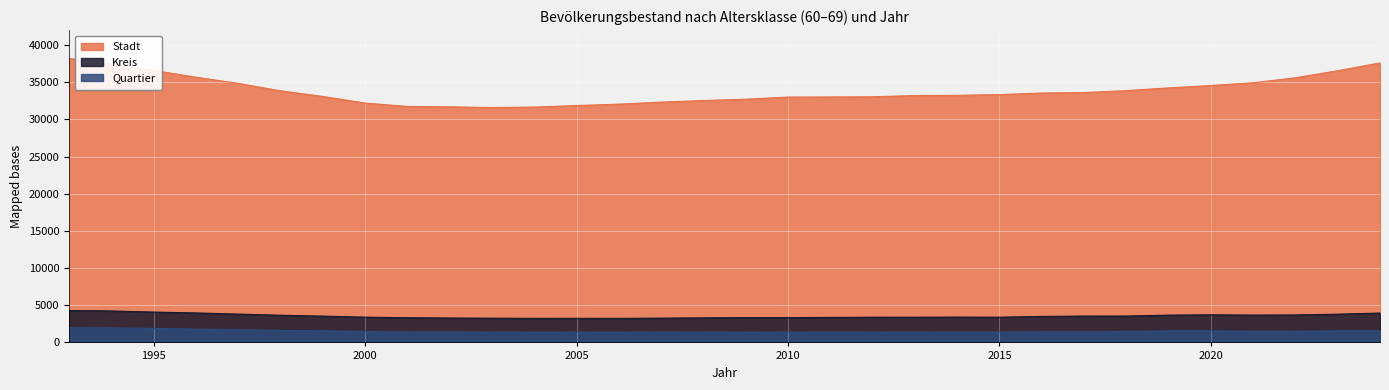

Rank the categories by Kreis value from highest to lowest.

1993, 1994, 1995, 1996, 2024, 1997, 2023, 2020, 2022, 2021, 2019, 1998, 2018, 2017, 1999, 2016, 2014, 2000, 2012, 2015, 2013, 2011, 2010, 2009, 2001, 2008, 2002, 2007, 2003, 2005, 2004, 2006